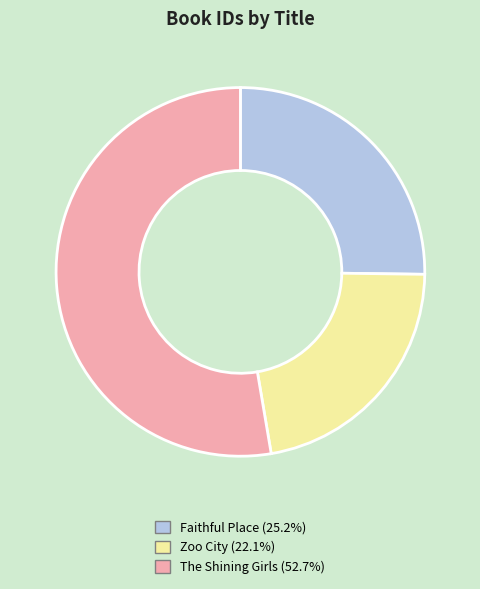

Does Zoo City (22.1%) account for over 50% of the chart?

No